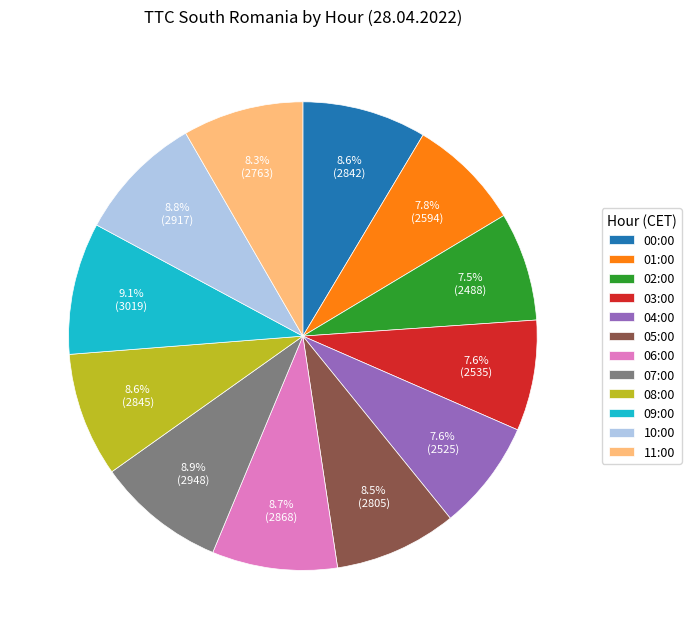

Is it true that 08:00 is 22% of the pie?

False